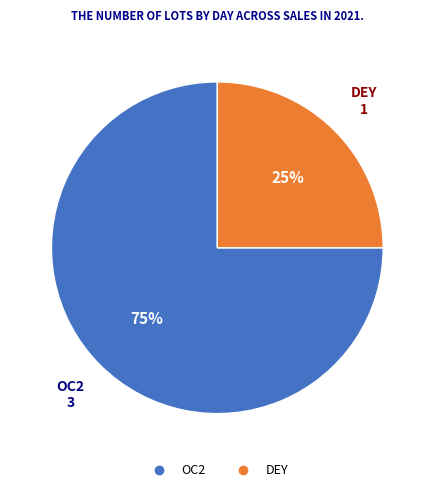

Which slice represents more than half of the pie?

OC2